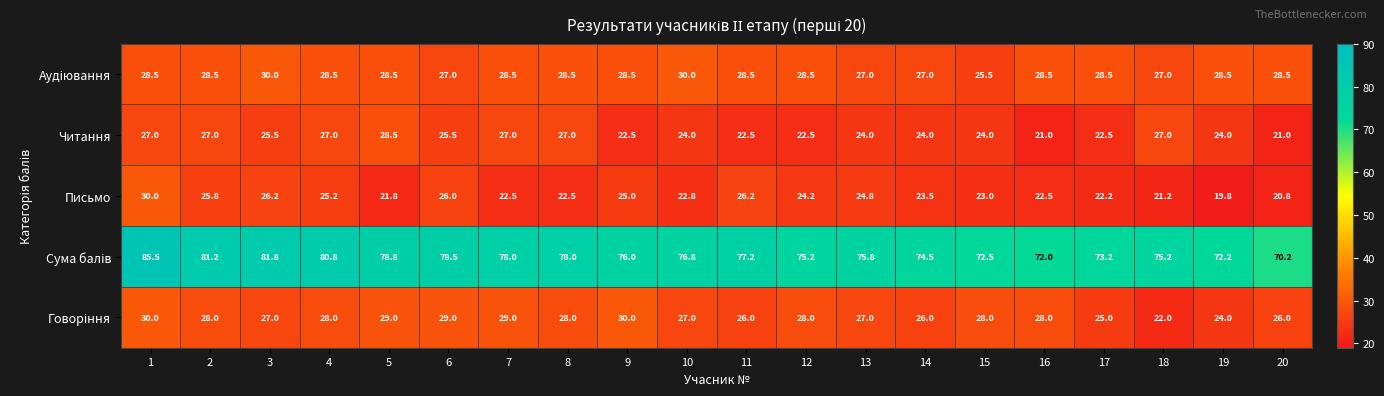

Which series changed the most between 13 and 19?

Письмо